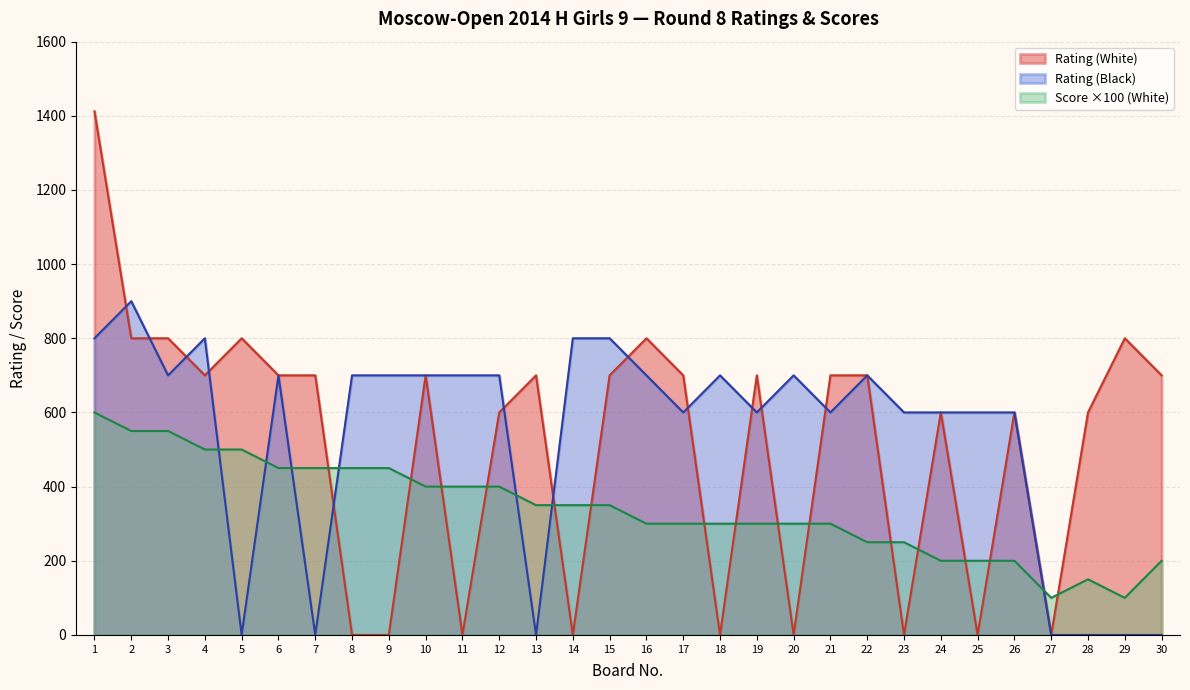

In Rating (White), how many points are lower than both neighbors (excluding endpoints)?

8